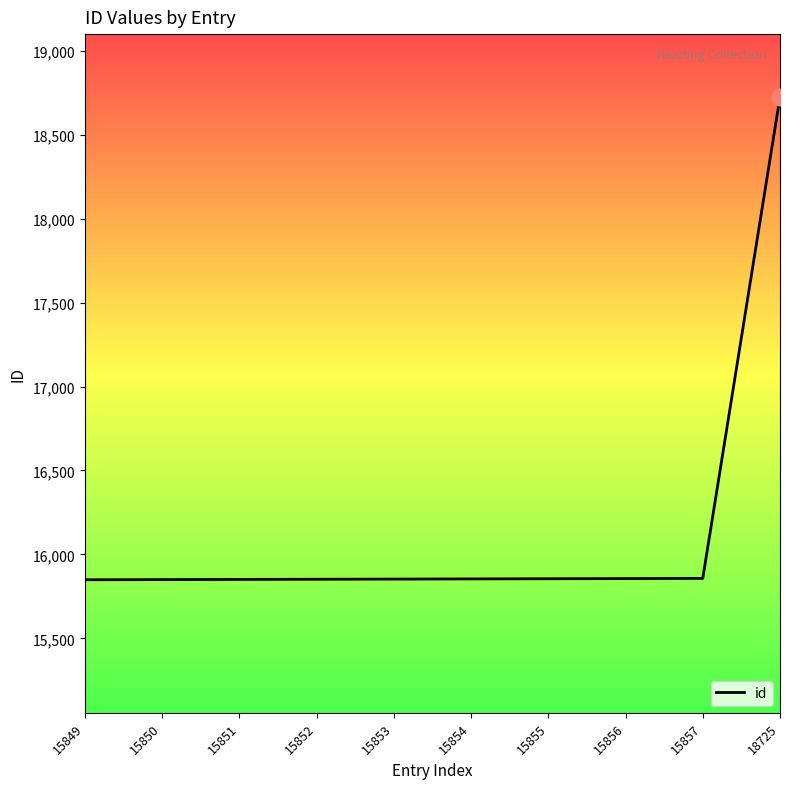

The chart shows a value of 12451 at 18725. True or false?

False